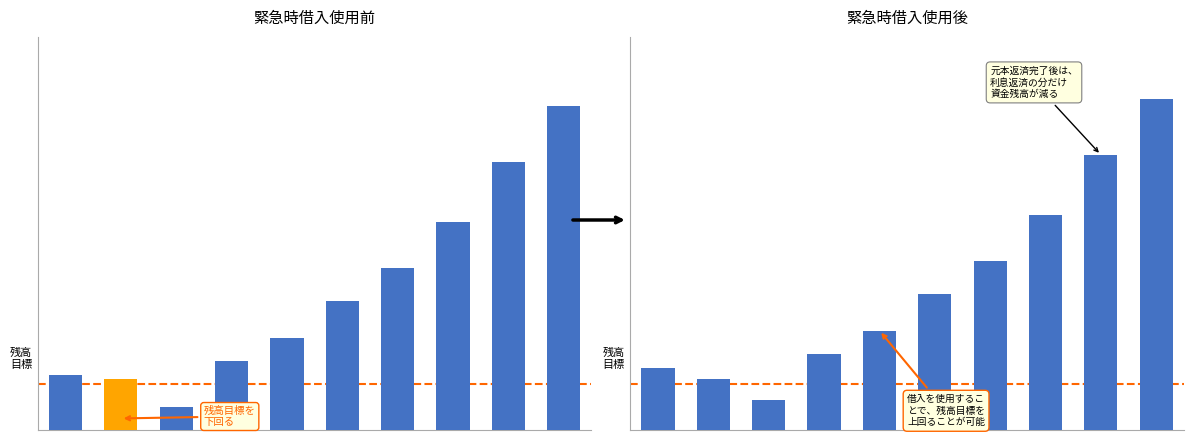

The Before Emergency Loan series shows 1.5 at 4. True or false?

True